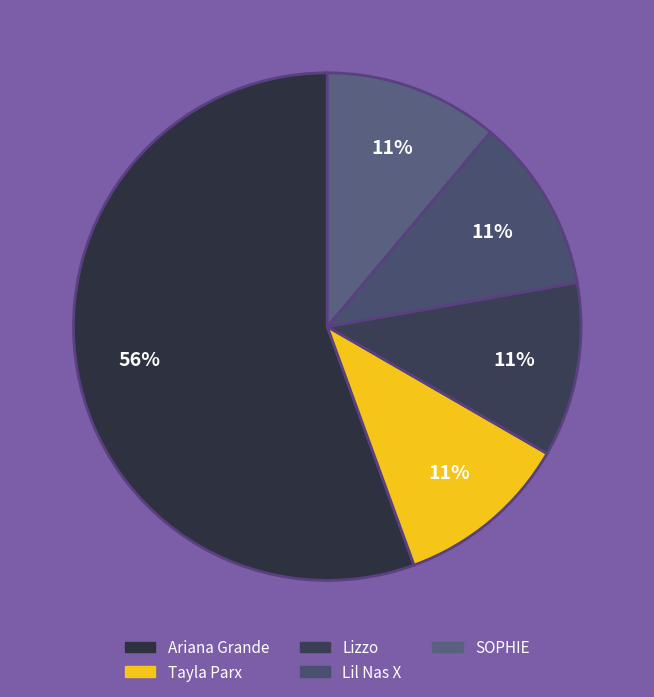

The SOPHIE slice represents 17% of the pie. True or false?

False